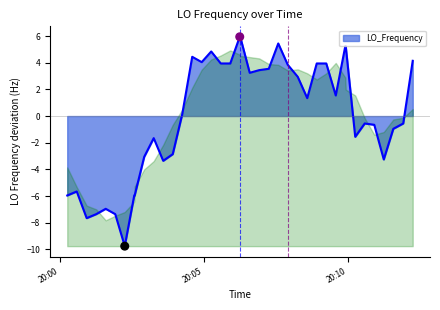

What is the difference between the maximum and minimum values?

15.7